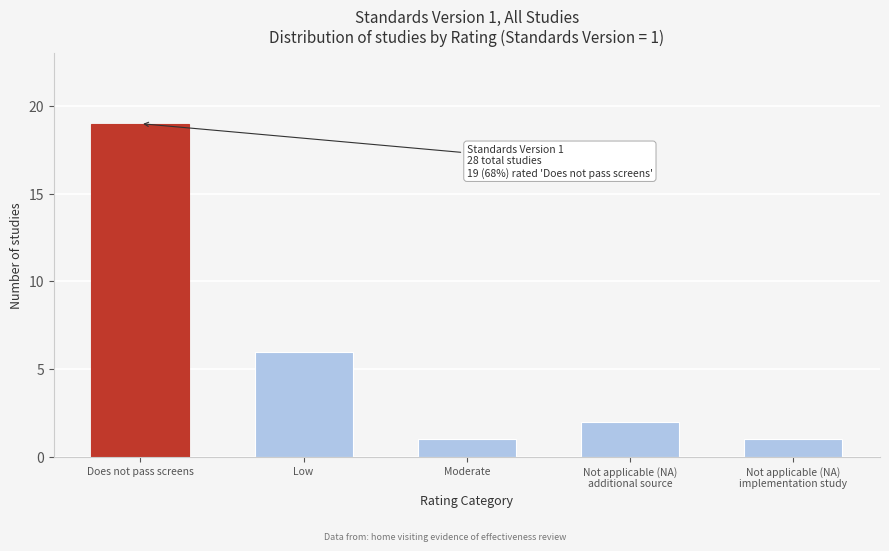

Reading right to left, extract all data points from this chart.

1	2	1	6	19